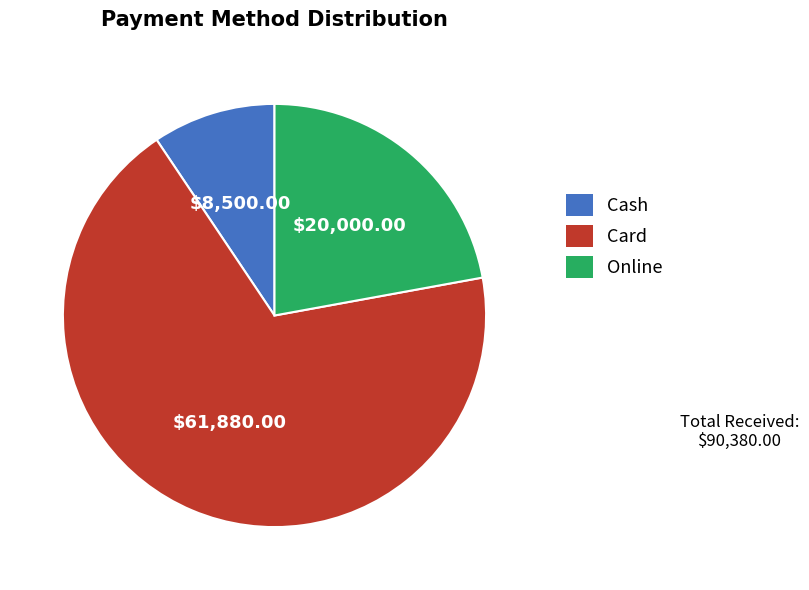

How many segments does this pie chart have?

3